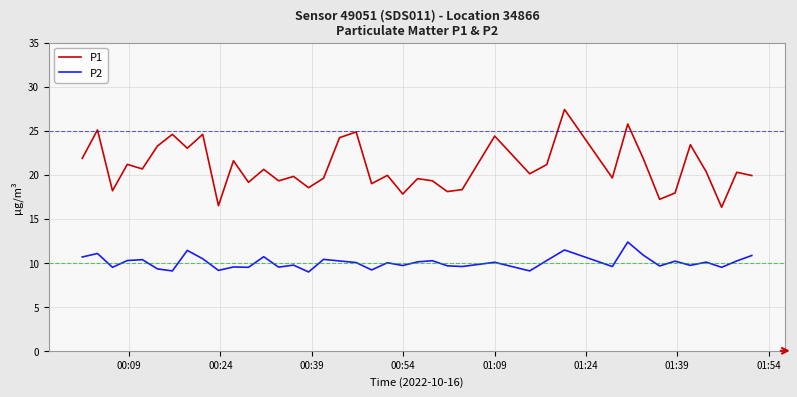

What is the greatest value displayed?

27.4